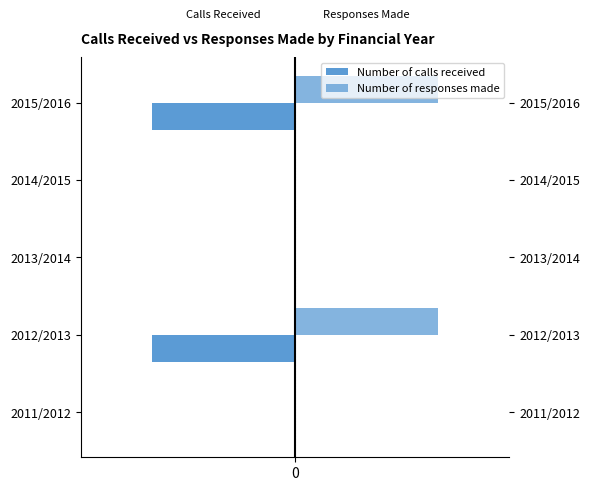

What is the minimum value for Number of calls received?

-1